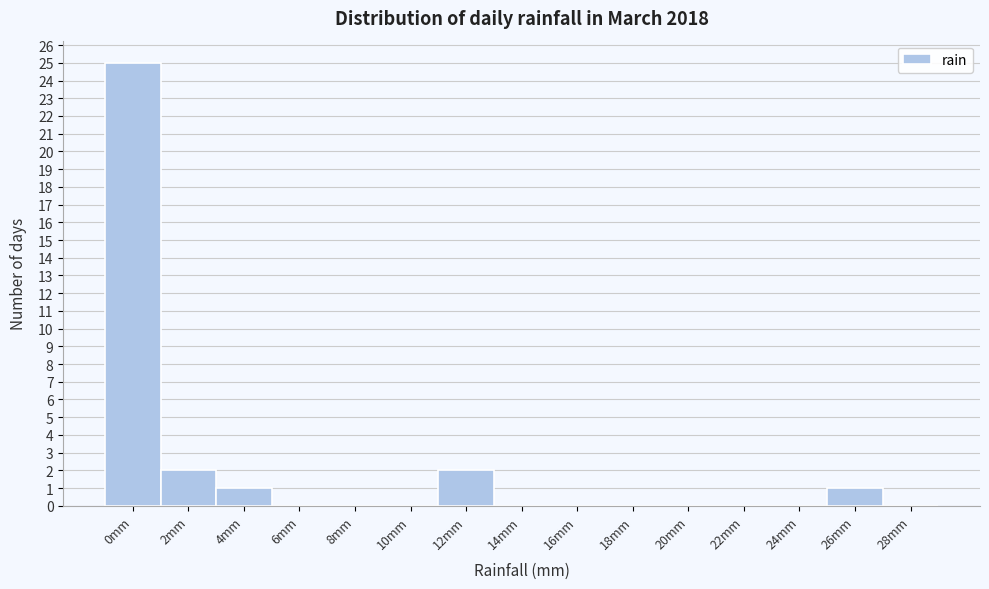

Reading left to right, what are all the values shown in this chart?

0mm=25	2mm=2	4mm=1	6mm=0	8mm=0	10mm=0	12mm=2	14mm=0	16mm=0	18mm=0	20mm=0	22mm=0	24mm=0	26mm=1	28mm=0